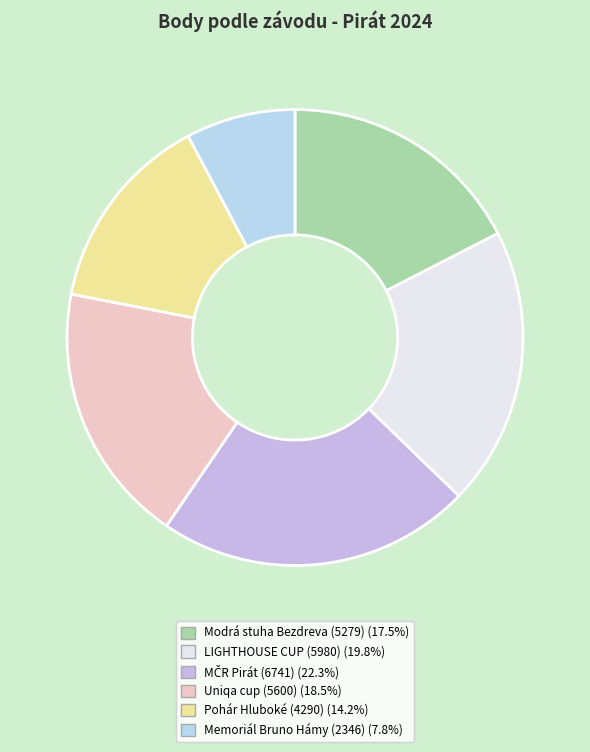

To the nearest percent, what is the difference between the largest and smallest slice percentages?

15%